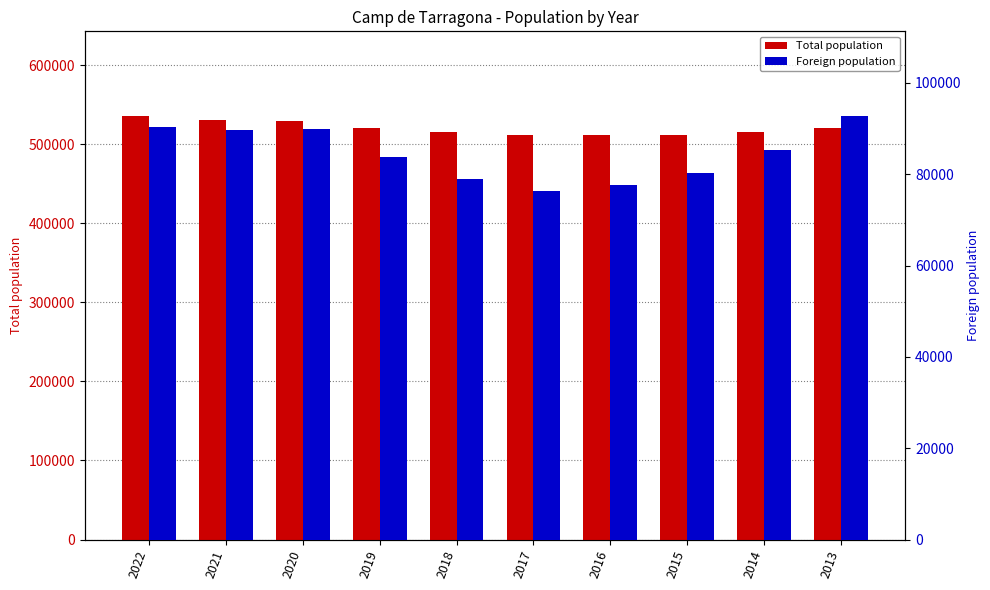

What is the sum of the Total population values at 2018 and 2021?

1046582